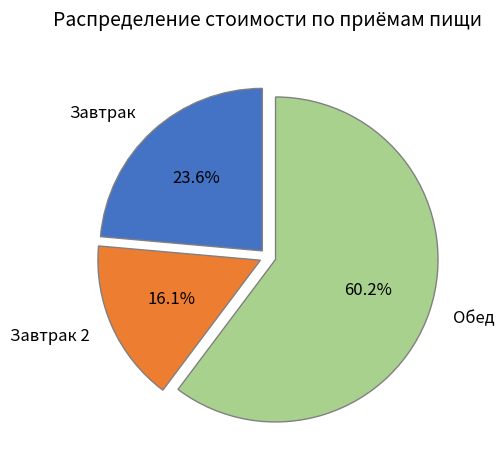

True or false: Обед accounts for 71% of the total.

False